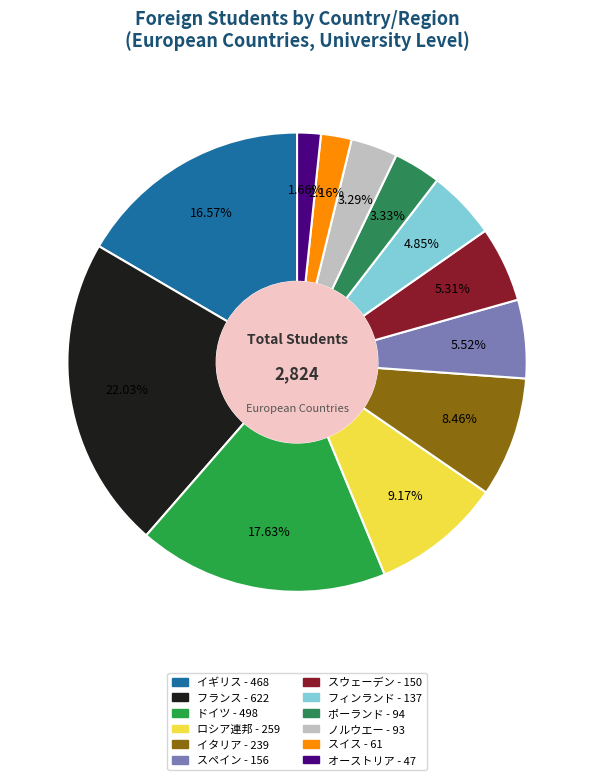

What is the smallest slice in the pie chart?

オーストリア